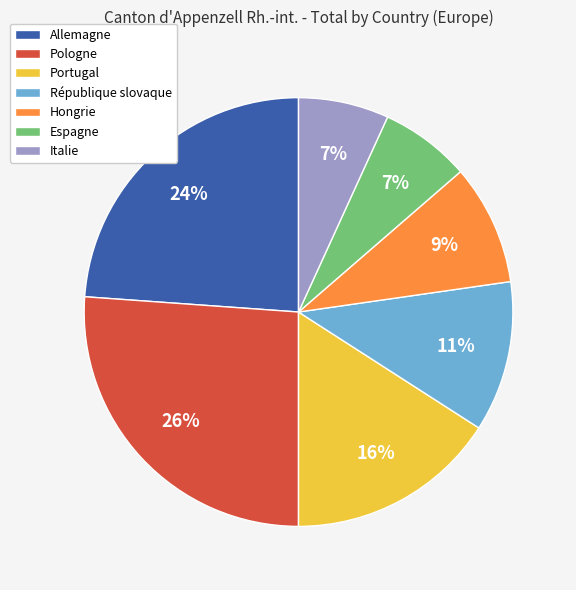

To the nearest percent, what portion does Italie represent?

7%